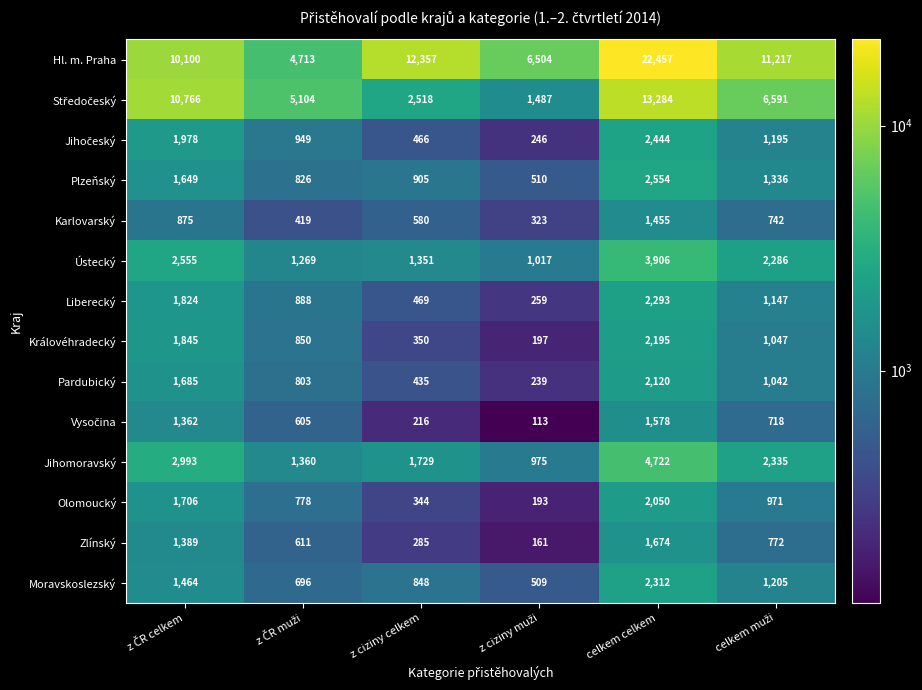

Which category has the highest value in the Zlínský series?

celkem celkem